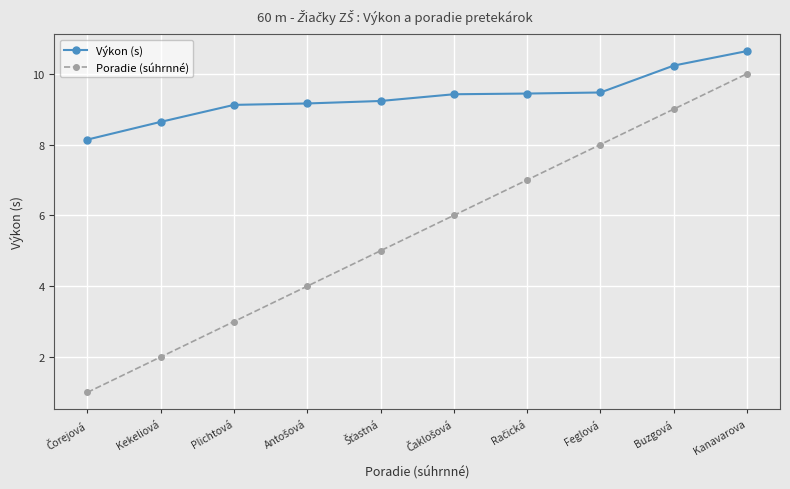

How many lines are shown in the chart?

2